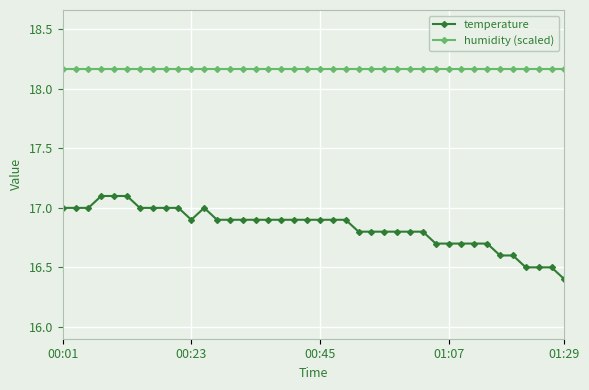

What is the smallest value displayed?

16.4